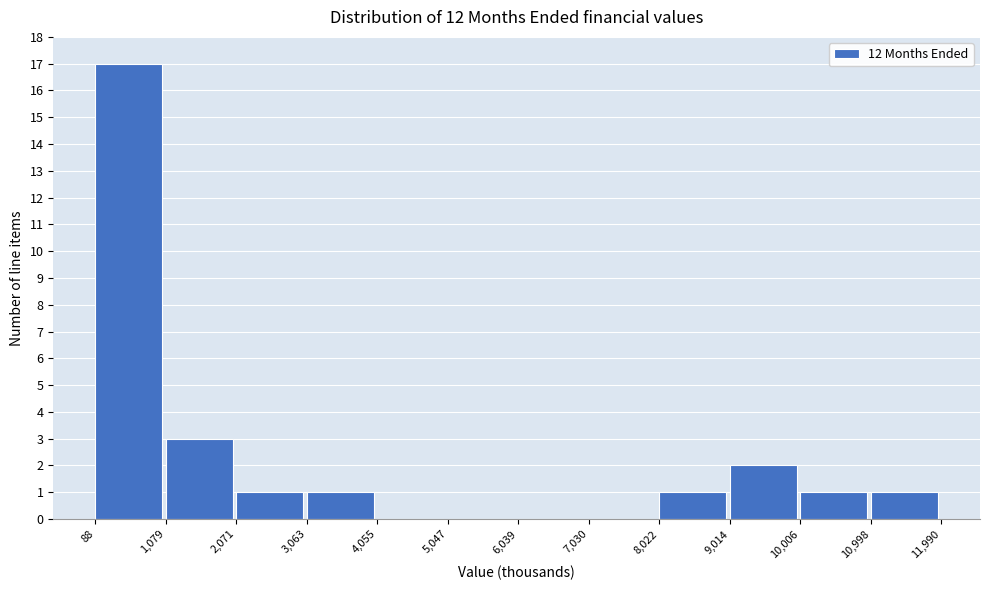

Which range on the x-axis has the tallest bar?

88 to 1,079